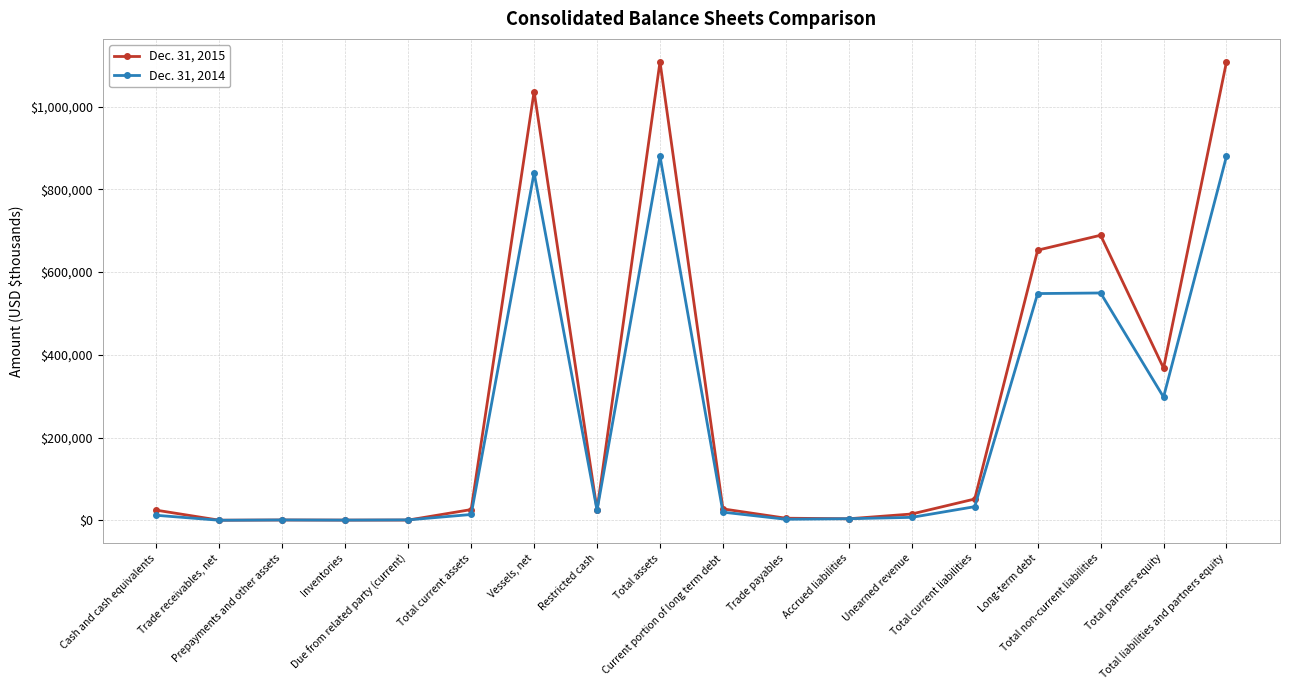

True or false: Dec. 31, 2014 has more than 2 points higher than both neighbors.

True